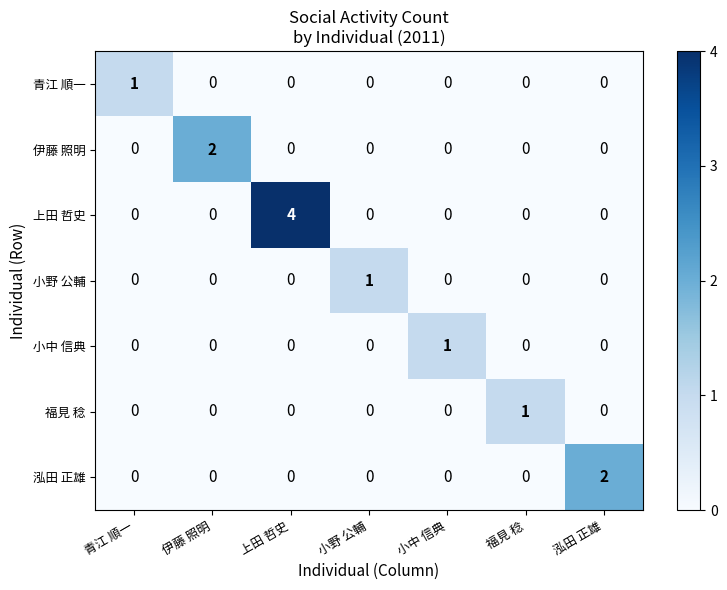

The 福見 稔 series shows 0 at 泓田 正雄. True or false?

True